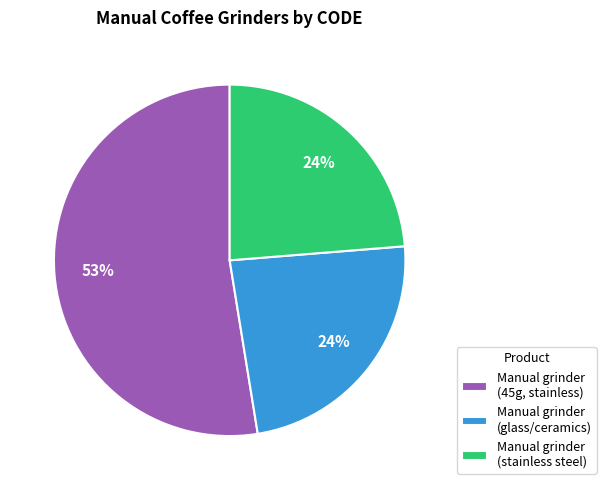

To the nearest percent, what is the average slice percentage?

33%